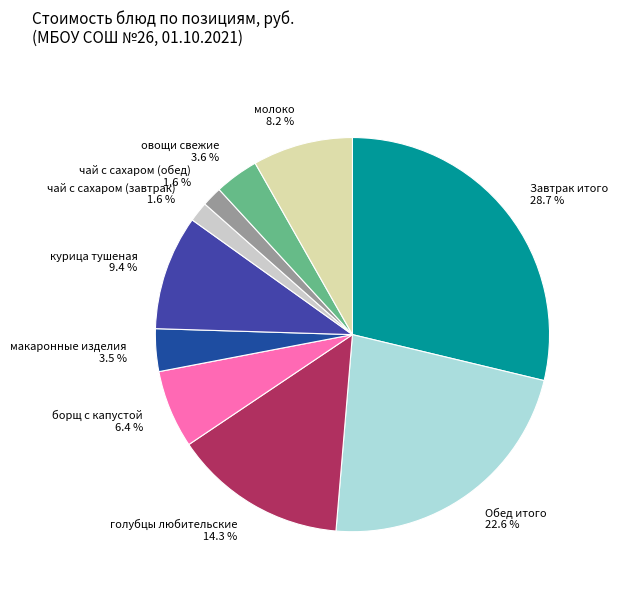

Does борщ с капустой represent more than half of the total?

No